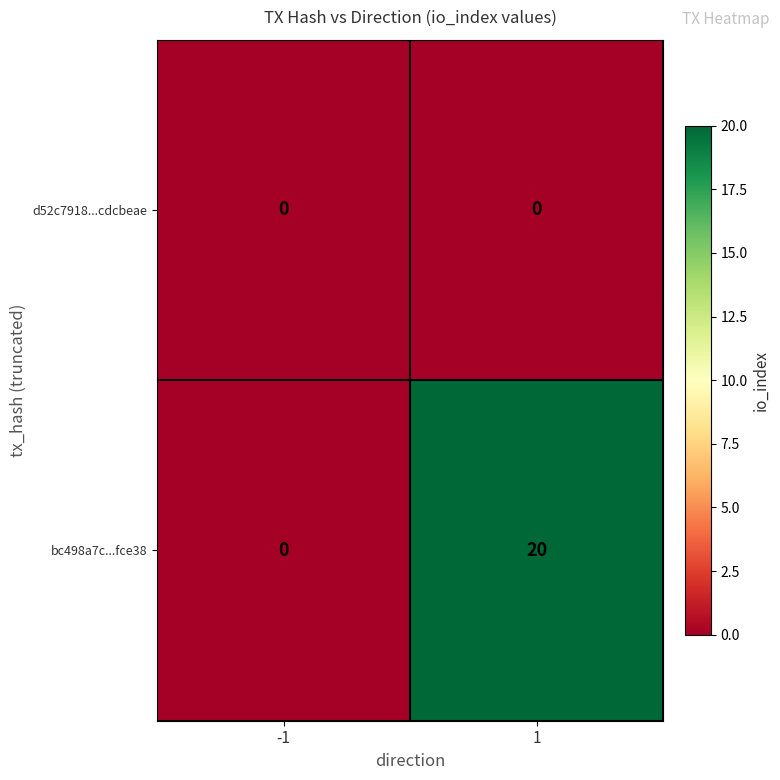

The bc498a7c...fce38 series shows 34 at 1. True or false?

False